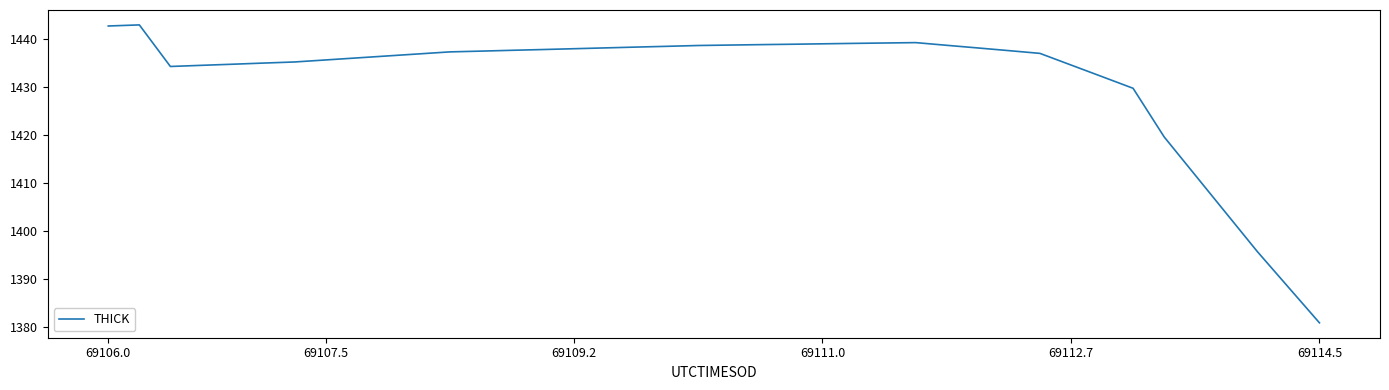

What is the difference between the maximum and minimum values?

62.0